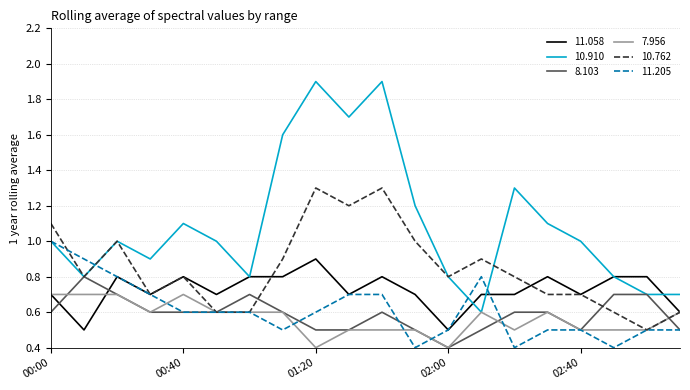

List the series in order of their peak value, lowest first.

7.956, 8.103, 11.058, 11.205, 10.762, 10.910